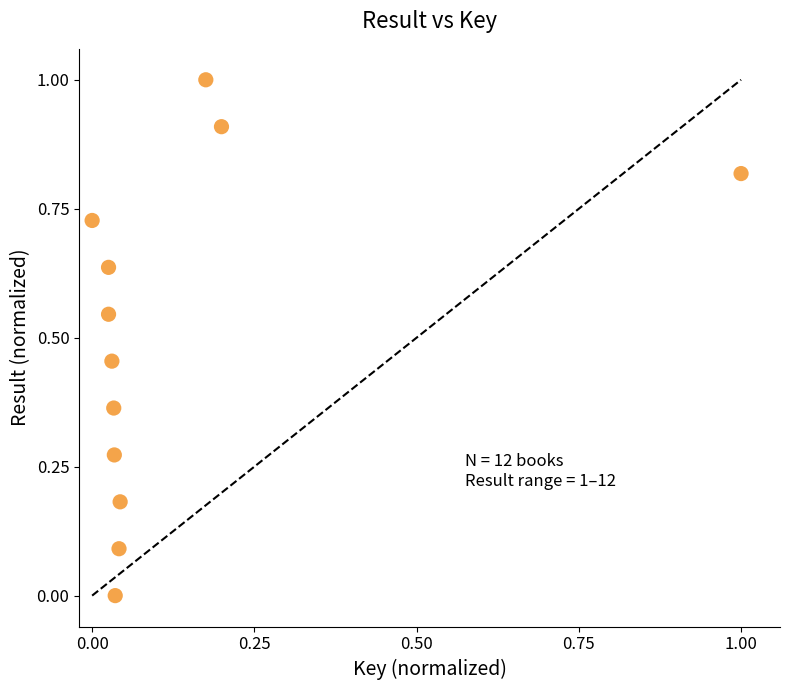

What is the range of Y values (max minus min)?

1.0